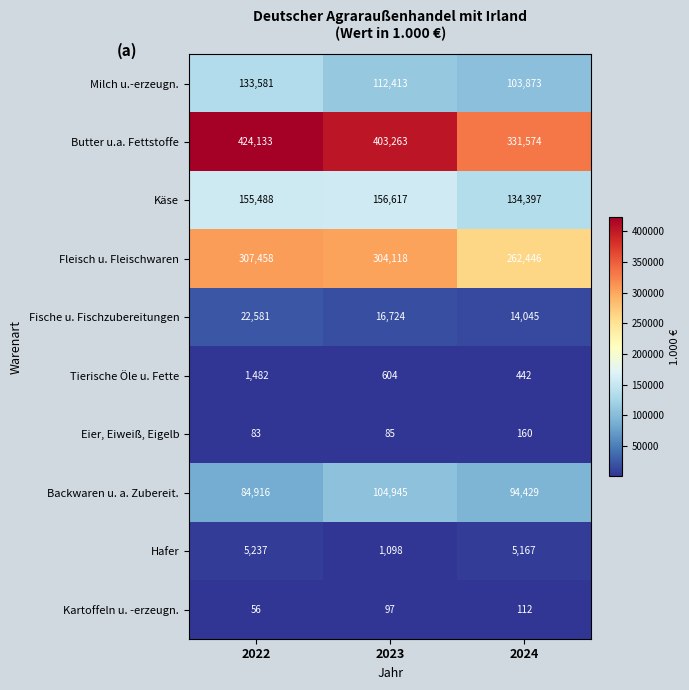

Is it true that Hafer equals 5237 at 2022?

True